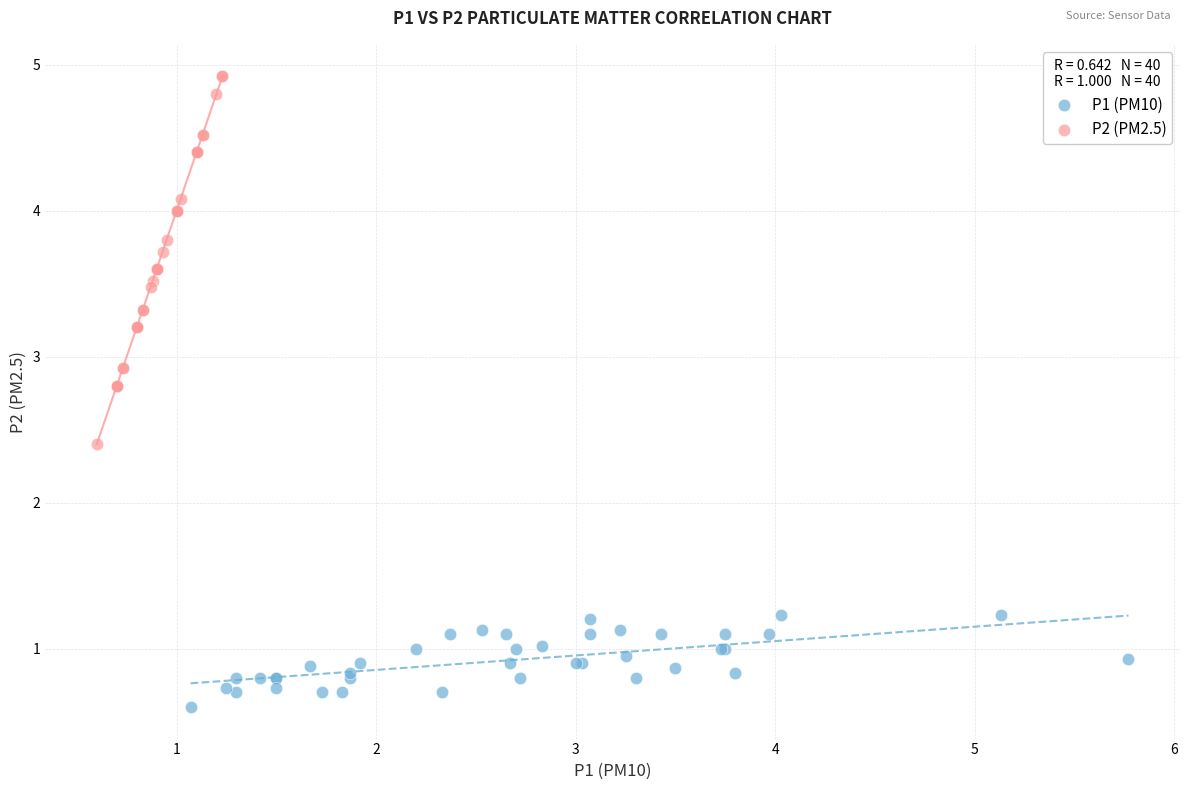

Which series has the largest Y range (max minus min)?

P2 (PM2.5)